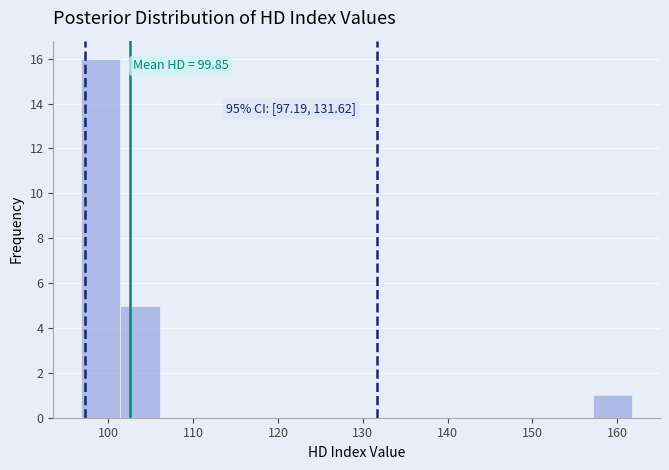

Over which range of the x-axis is the bar tallest?

97 to 101